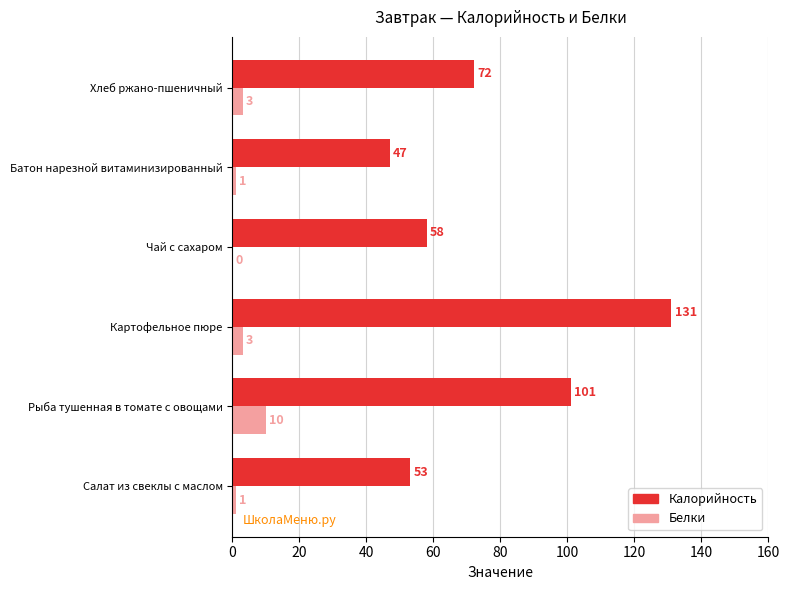

Count the number of categories in the chart.

6